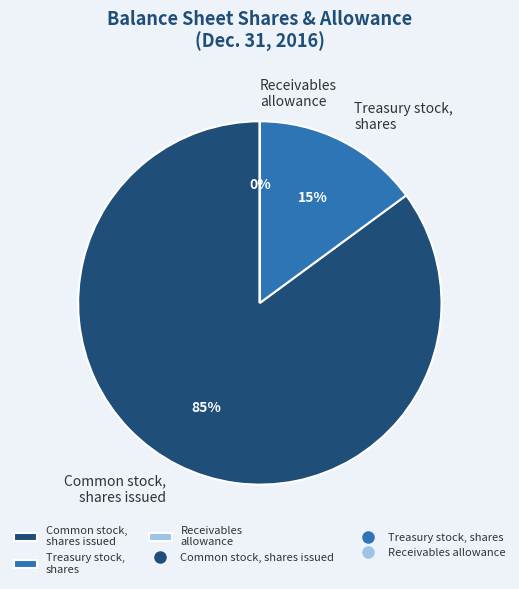

To the nearest percent, what is the average slice percentage?

33%